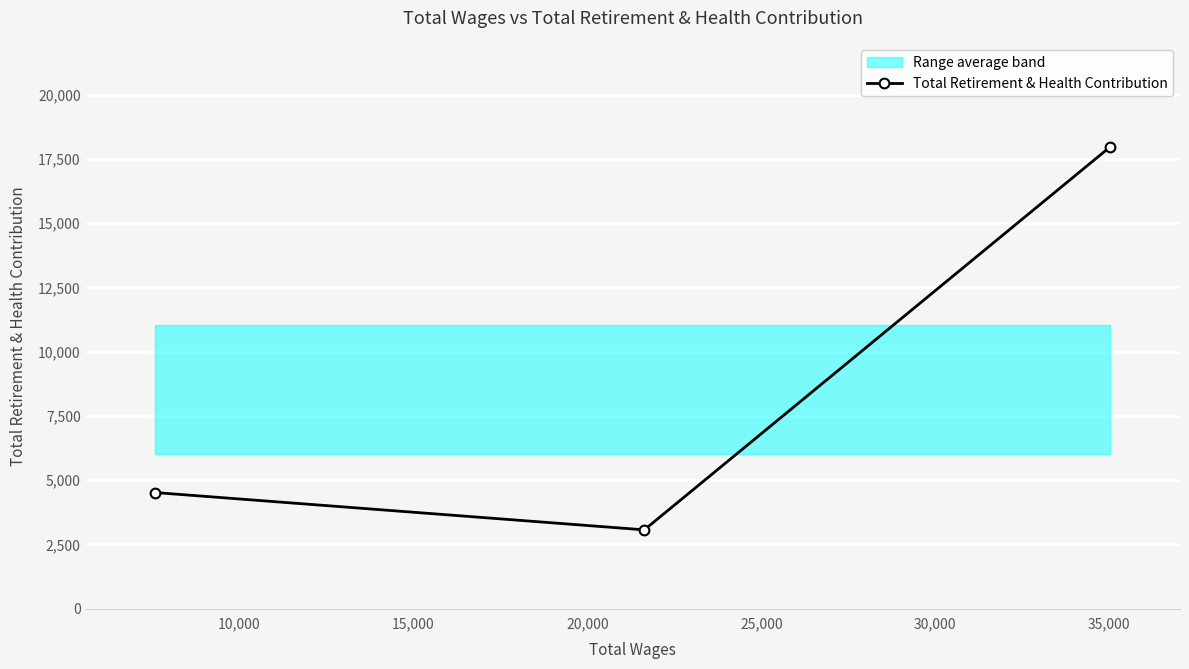

What is the average value?

8521